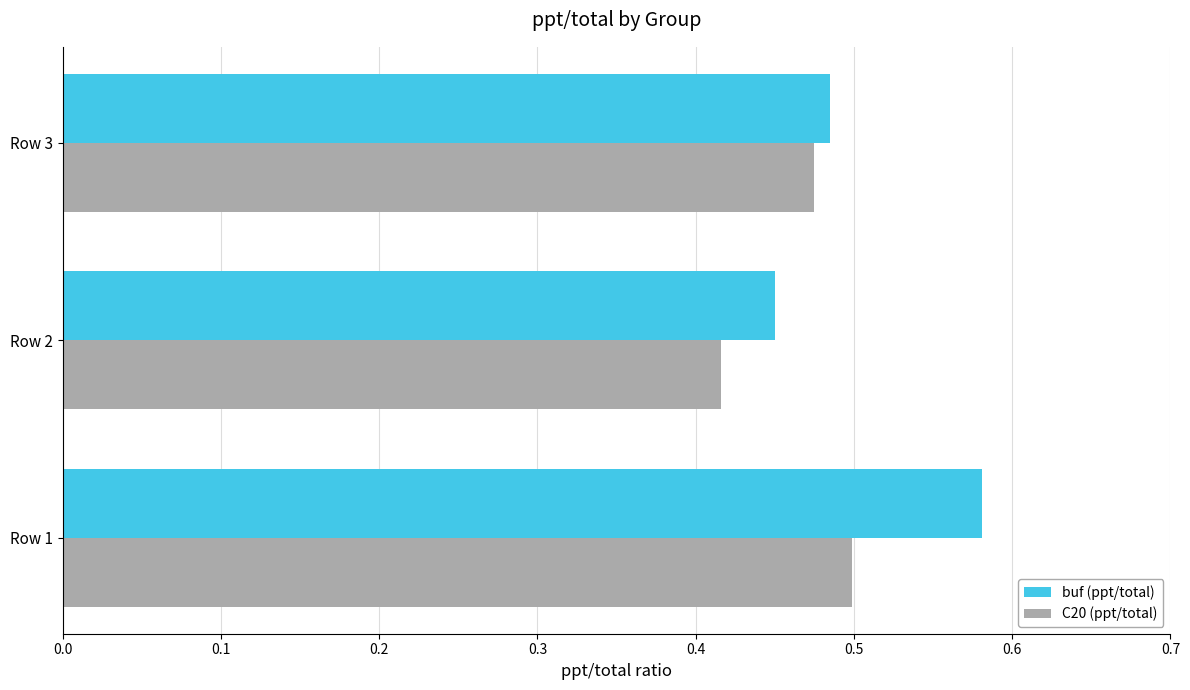

At which category is the sum across all series the highest?

Row 1